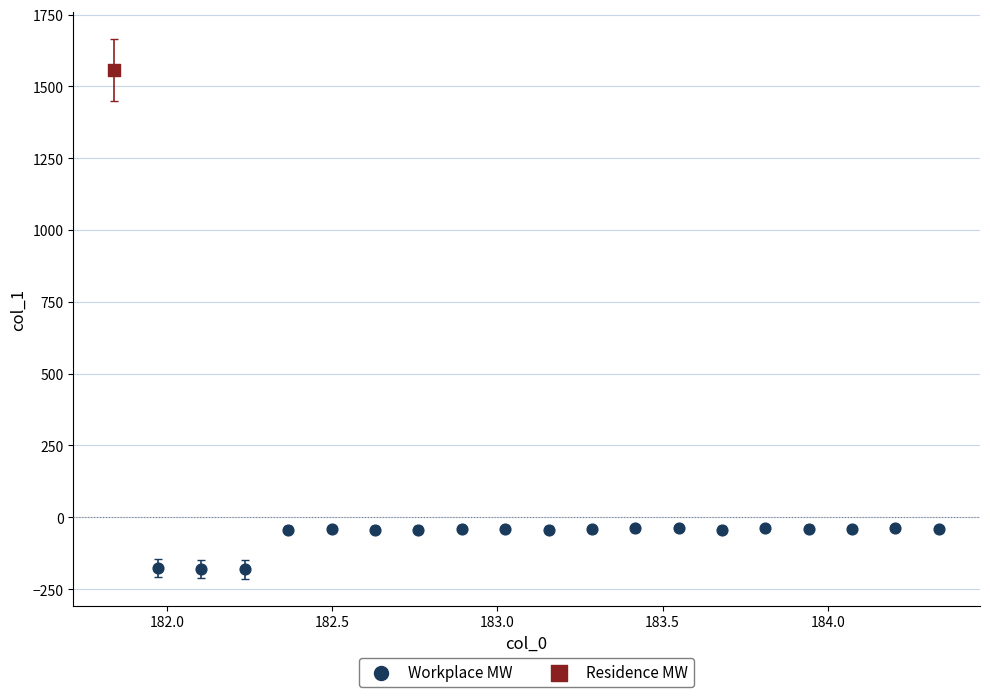

What are all the series names shown in the legend?

Workplace MW, Residence MW